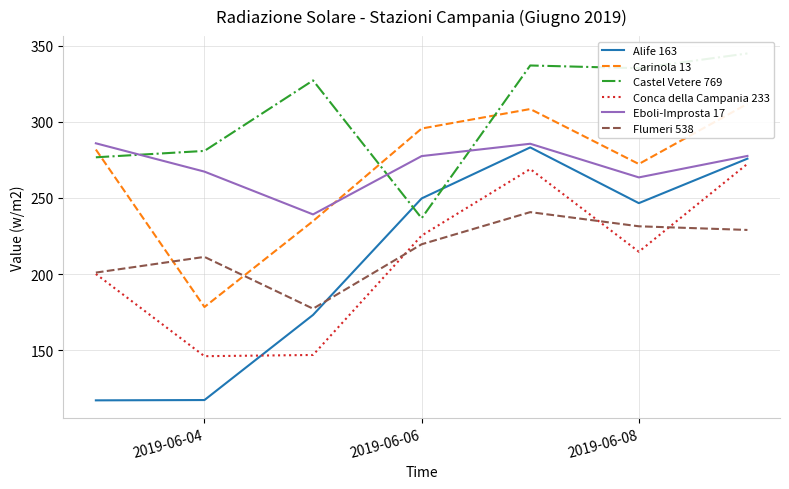

Which series has the widest spread of values?

Alife 163